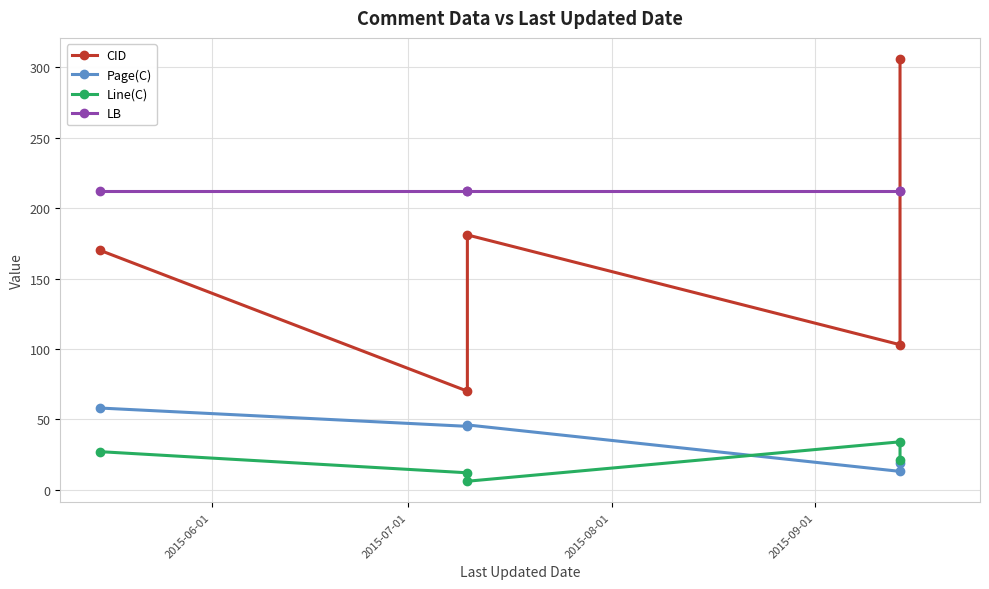

How many values in the Page(C) series exceed 45?

2